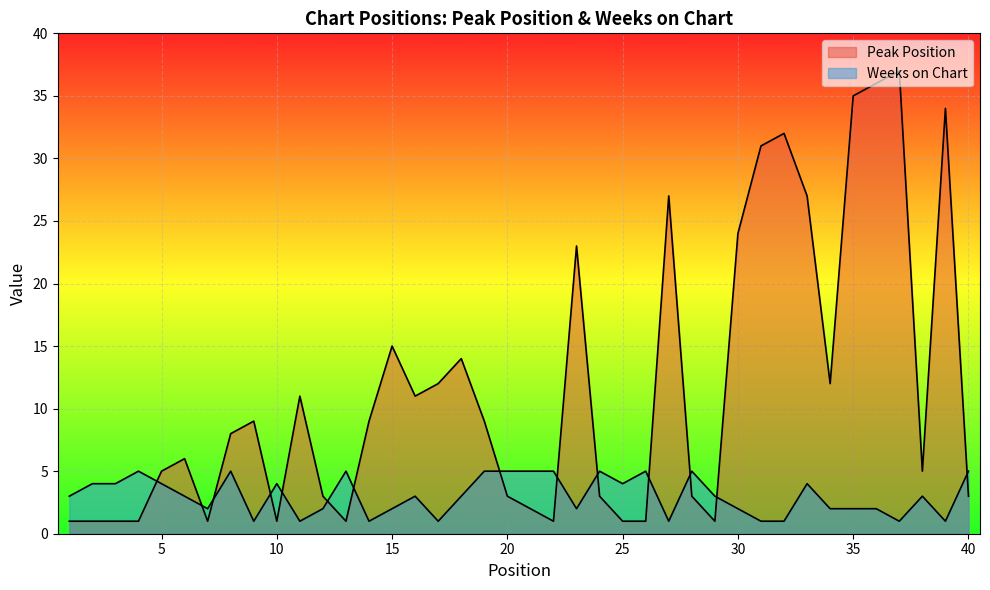

Where do Peak Position and Weeks on Chart first cross each other?

4 and 5